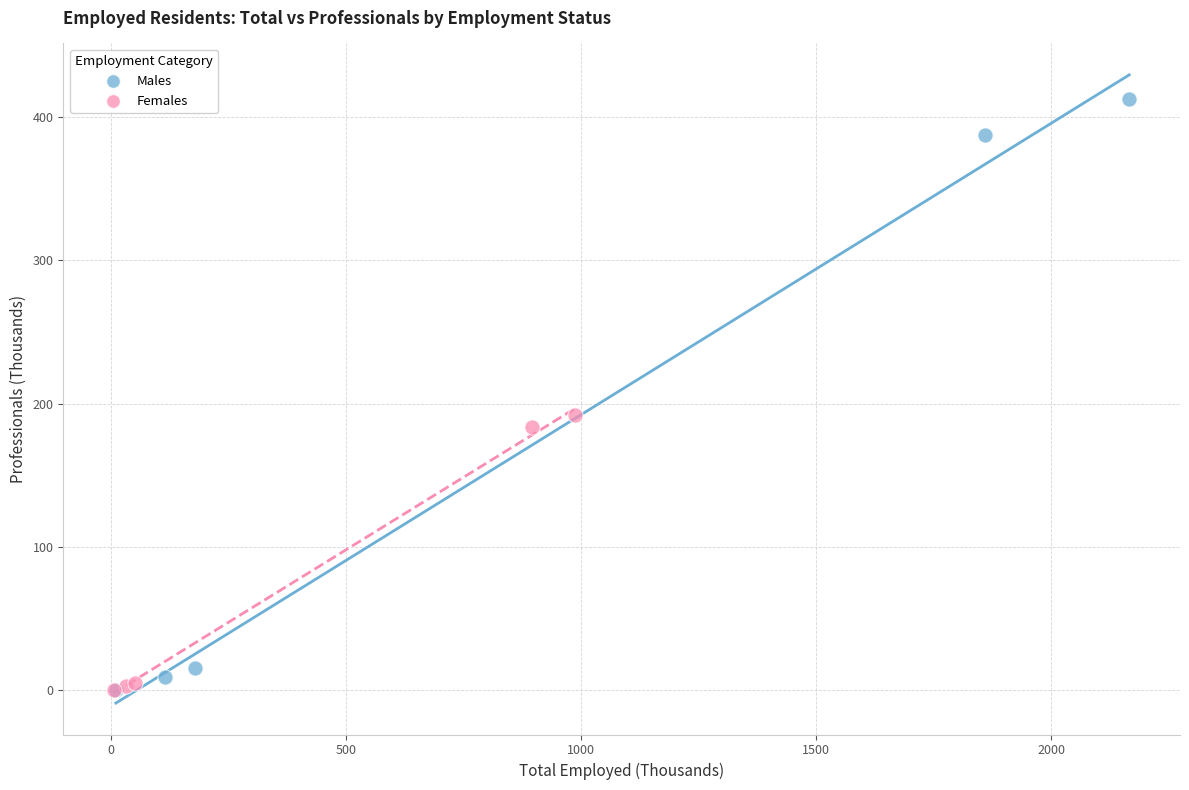

Which series has the largest Y range (max minus min)?

Males